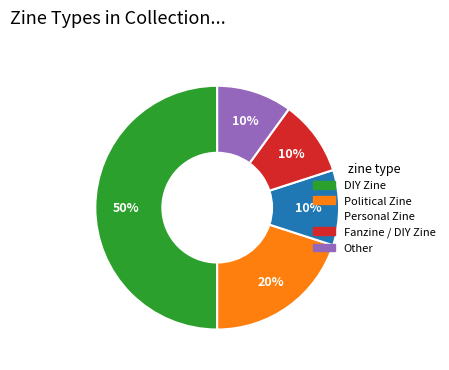

To the nearest percent, what percentage of the pie is Personal Zine?

10%